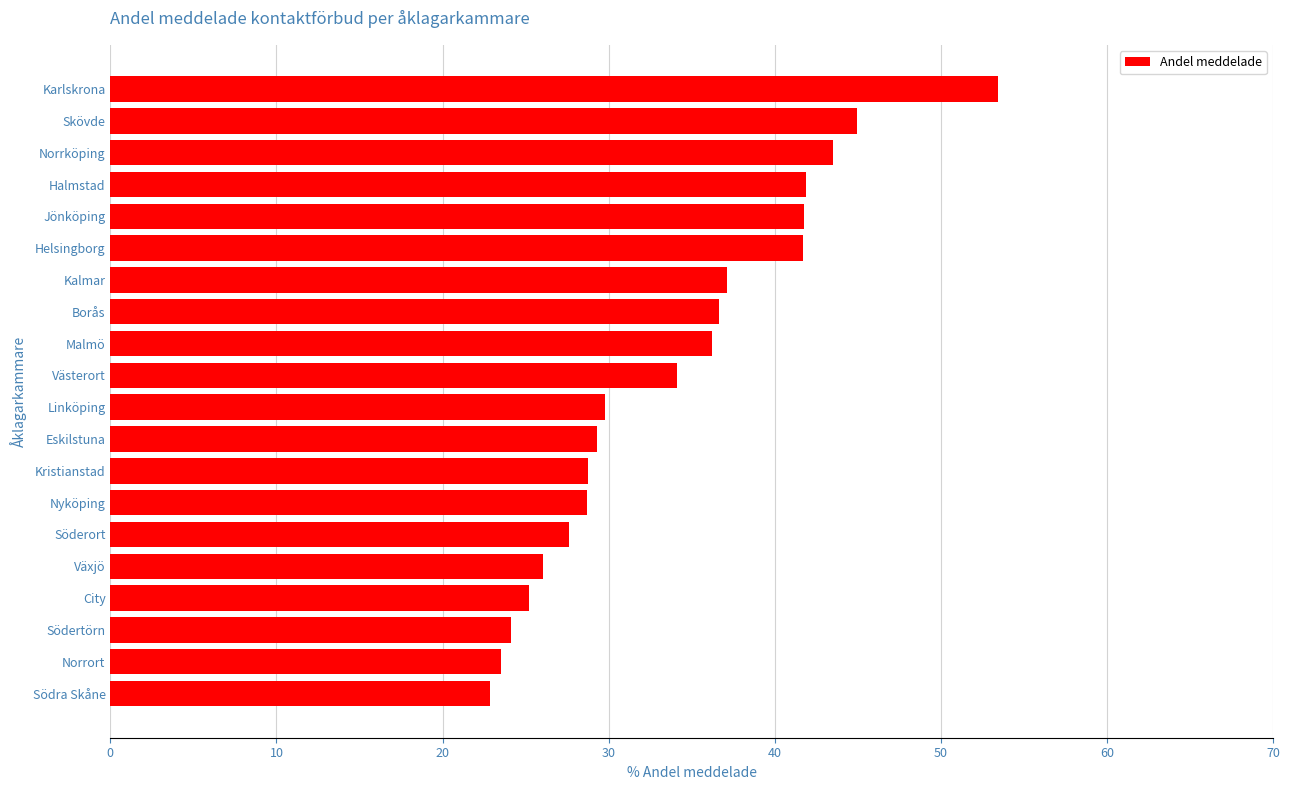

Read the value at Halmstad.

41.9